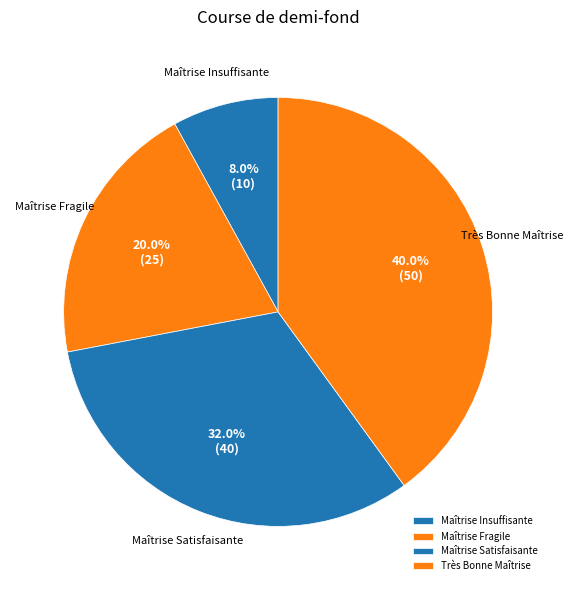

Rank the categories by value from lowest to highest.

Maîtrise Insuffisante, Maîtrise Fragile, Maîtrise Satisfaisante, Très Bonne Maîtrise